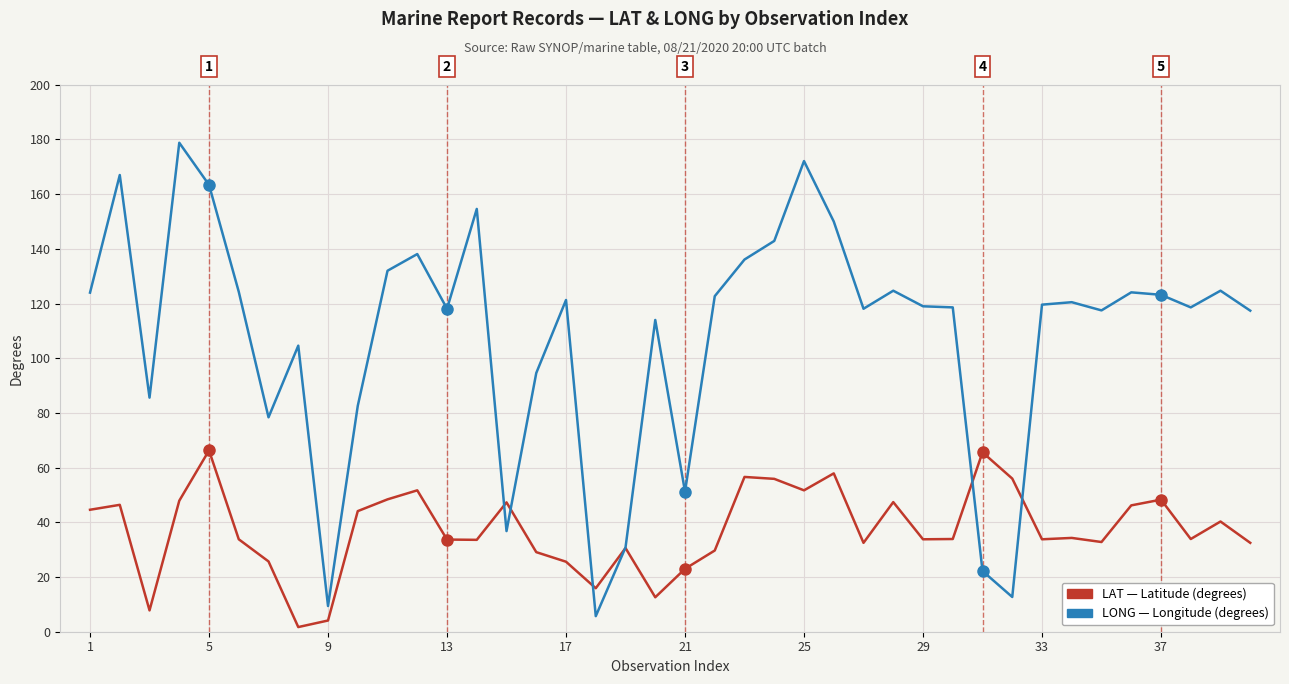

What is the maximum value shown in the chart?

178.8